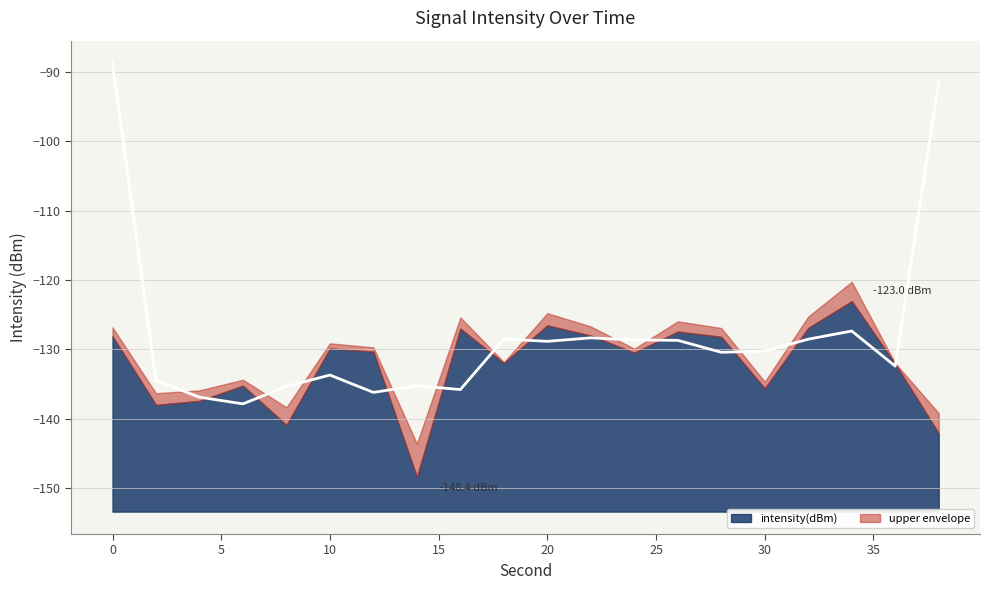

List the labels in order of value, smallest first.

14, 38, 8, 2, 4, 30, 6, 36, 18, 24, 12, 10, 28, 0, 22, 26, 16, 32, 20, 34